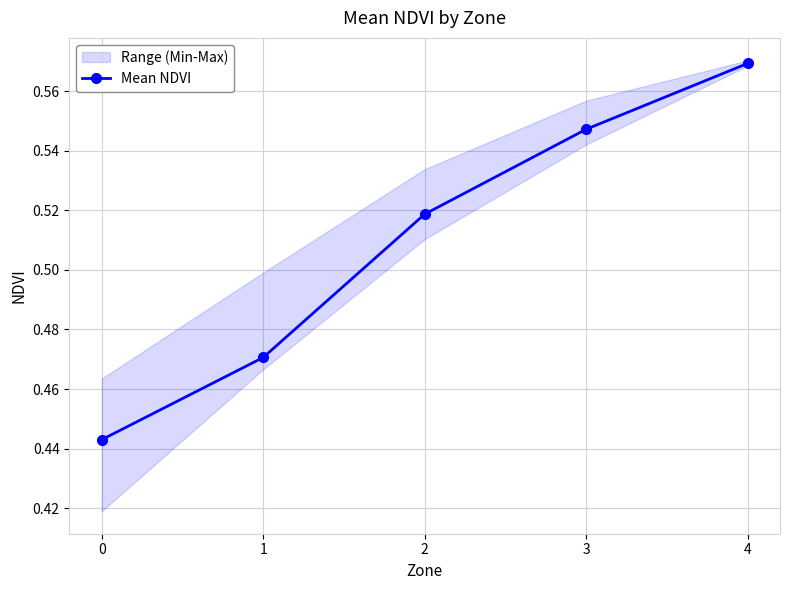

The value at 2 is 0.1. True or false?

False